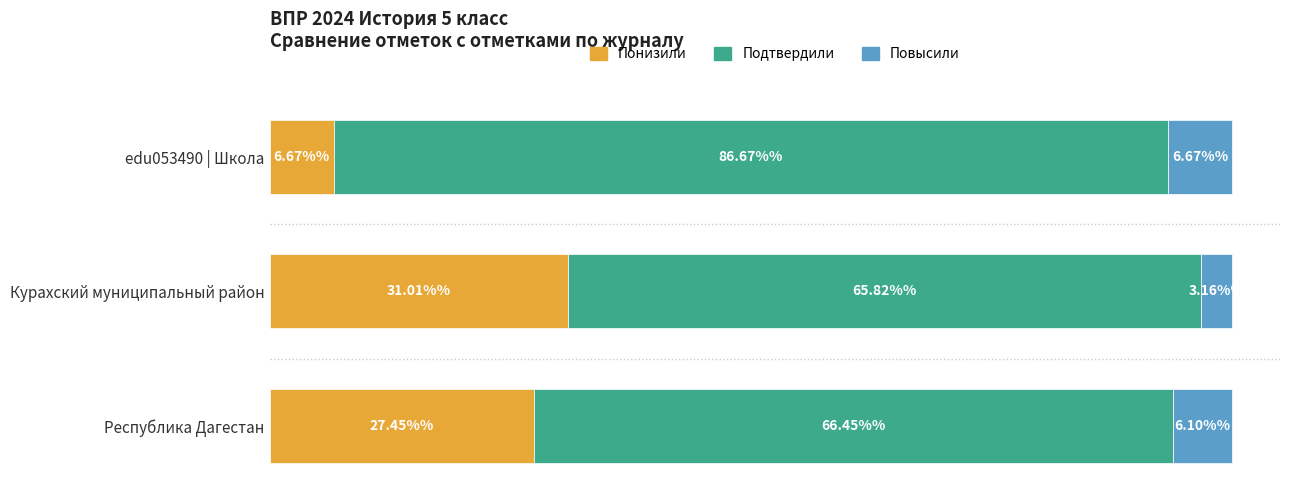

Where is Понизили nearest to the value 18?

Республика Дагестан